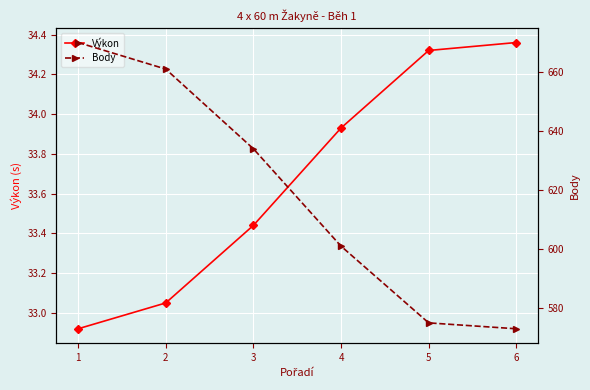

Does the chart display data point markers on the line(s)?

Yes